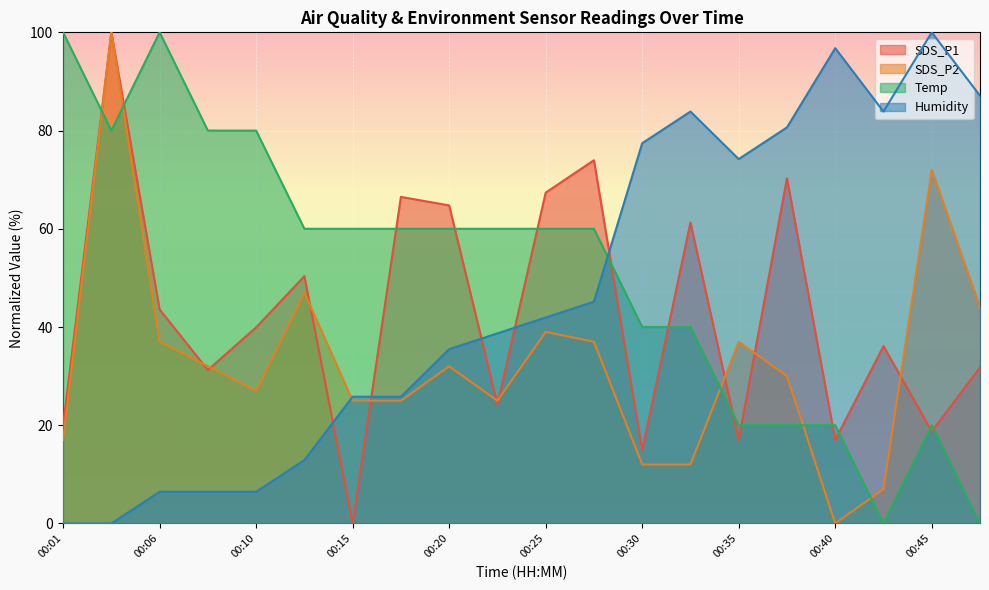

What is the value of the SDS_P1 point at the 5th from the left?

39.9